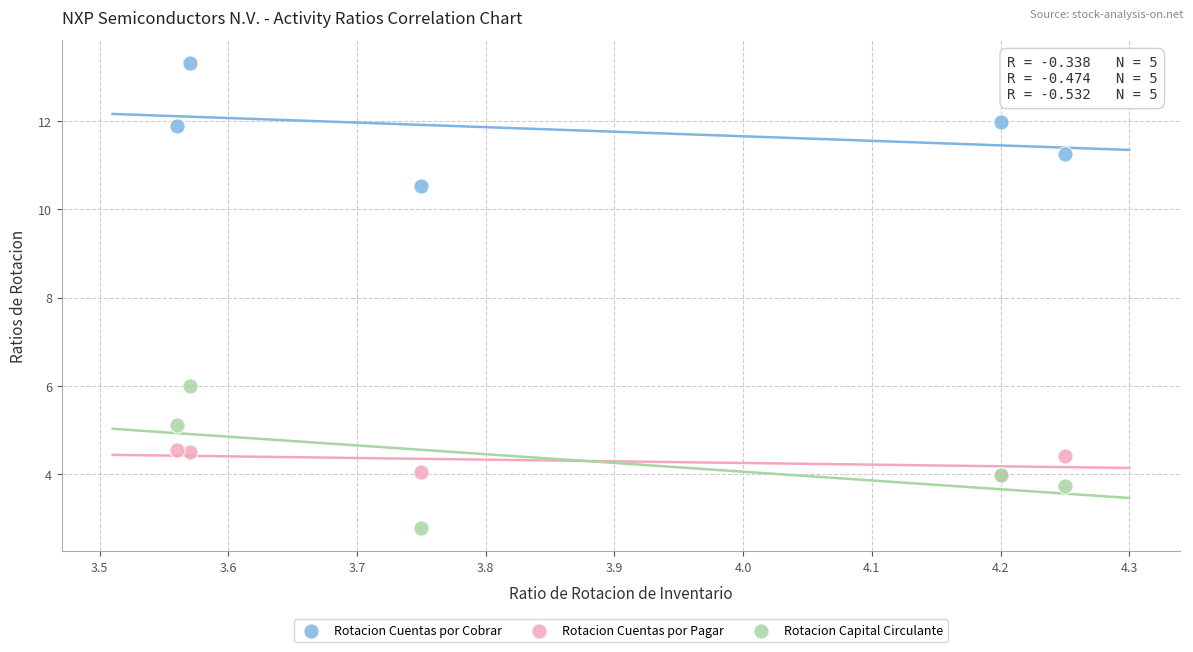

In the Rotacion Cuentas por Cobrar series, what Y value is closest to 11?

11.3